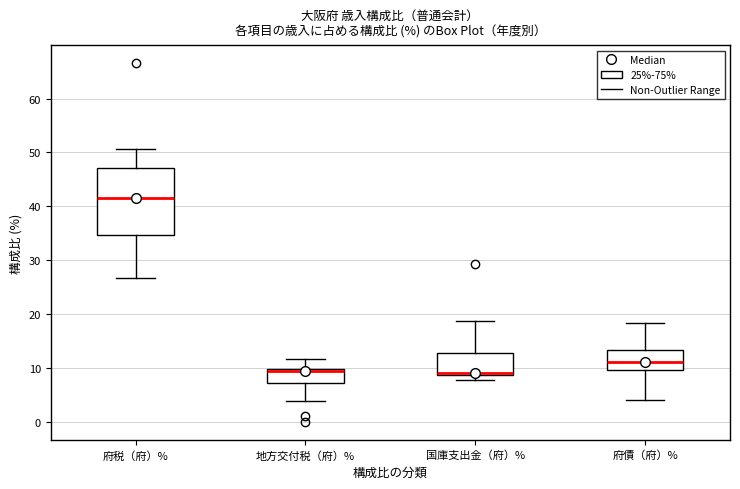

Which box is the tallest, from its lower edge to its upper edge?

府税（府）%